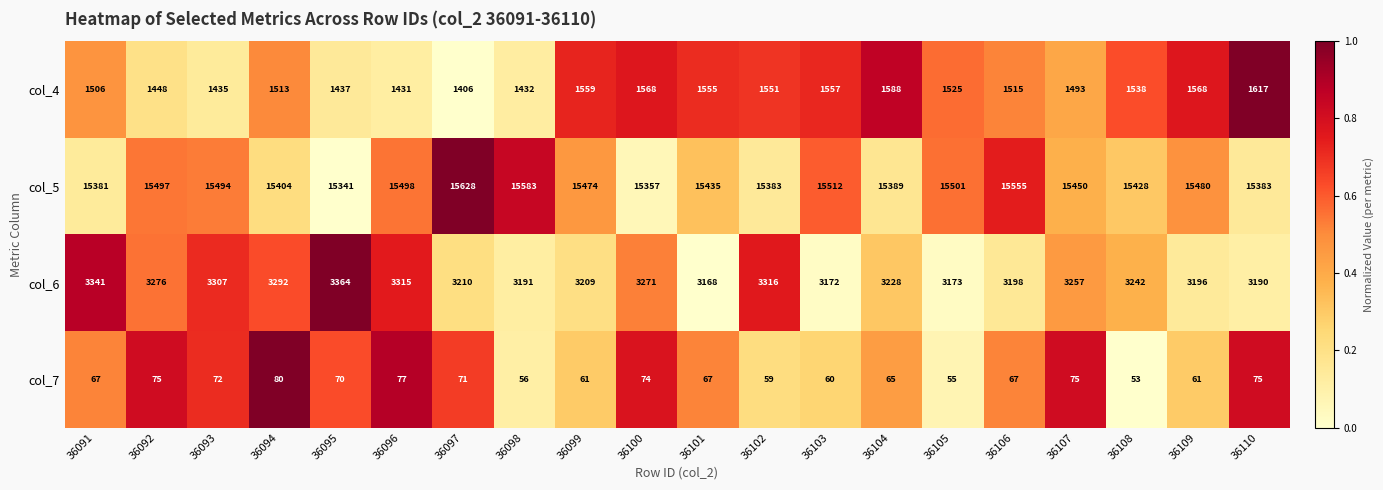

Is it true that col_6 equals 3292 at 36094?

True